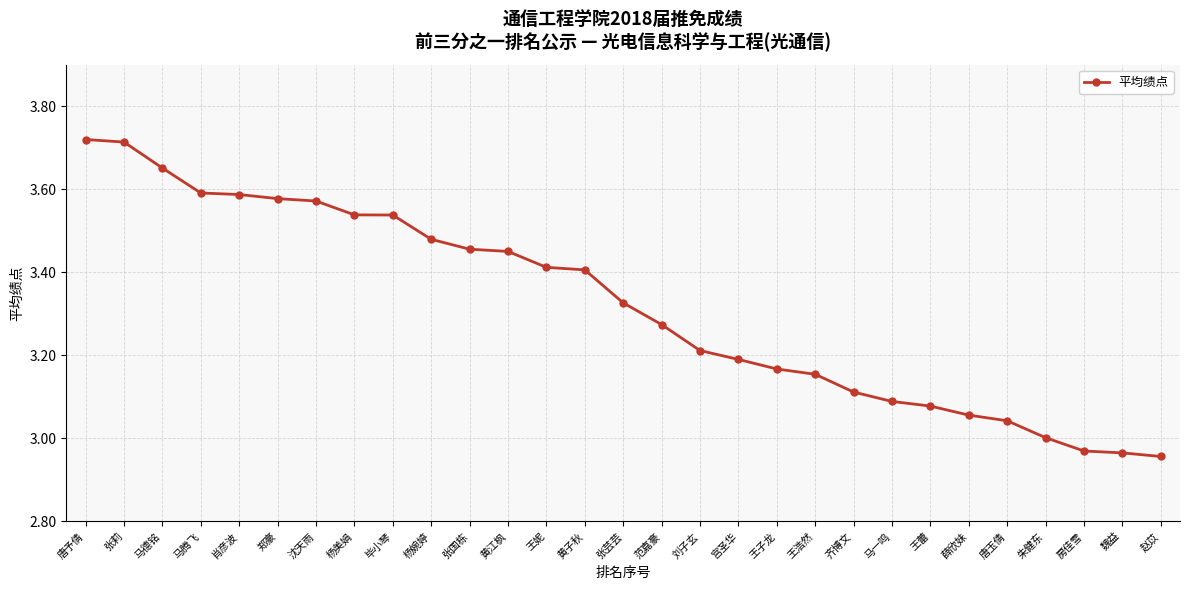

Between 唐玉倩 and 范嘉豪, which is larger?

范嘉豪